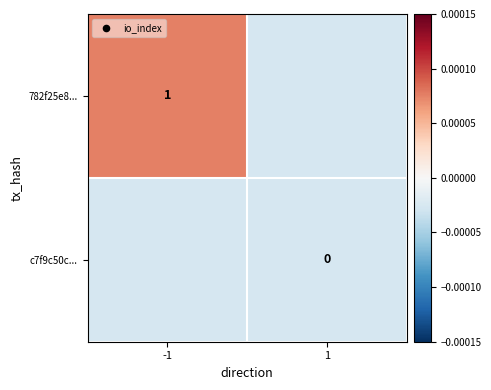

Is the value of 782f25e8... at -1 greater than the value of c7f9c50c... at 1?

Yes